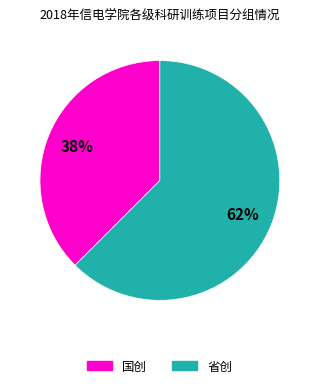

How many slices are in this pie chart?

2